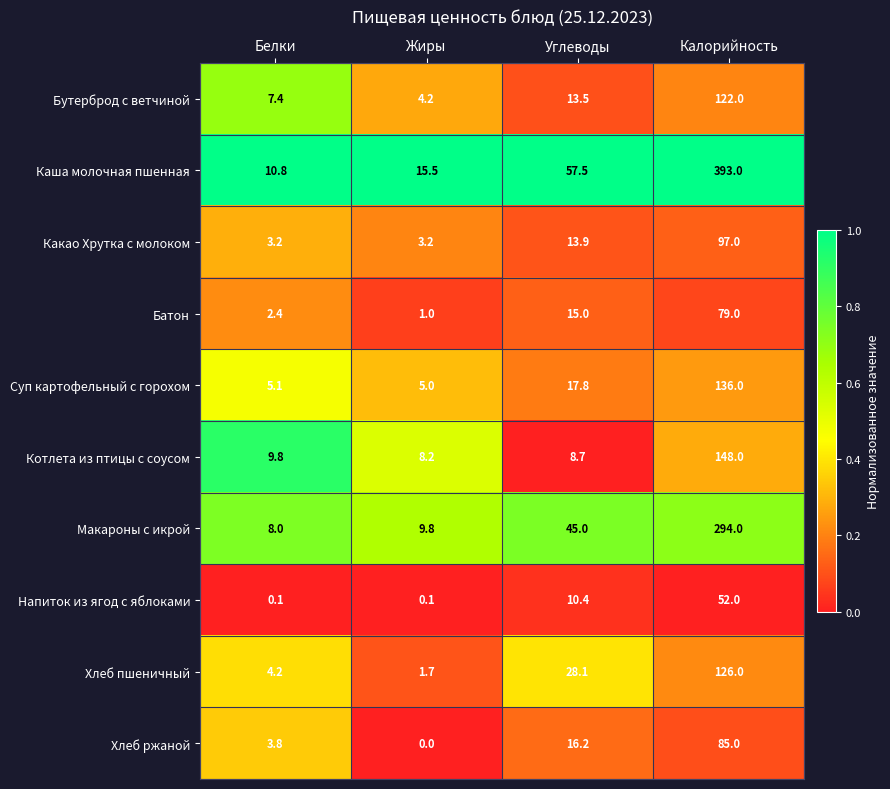

Between Белки and Жиры, which series saw the biggest shift?

Каша молочная пшенная